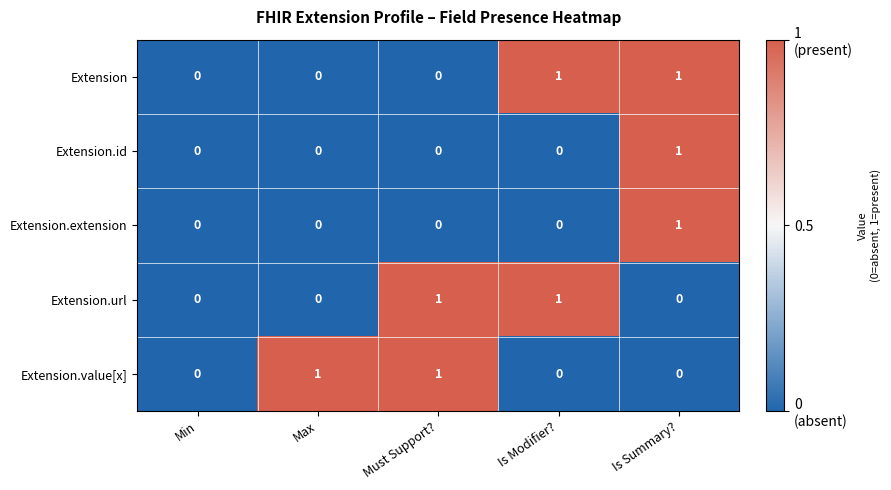

Is it true that Extension.value[x] equals 1 at Must Support??

True